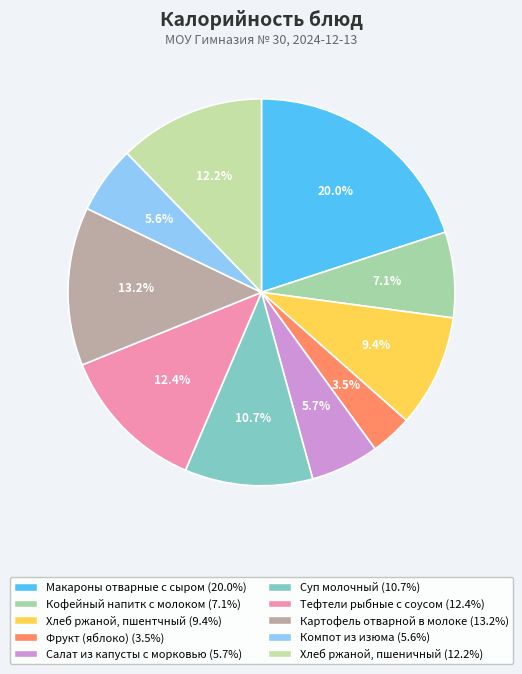

What is the smallest slice in the pie chart?

Фрукт (яблоко)